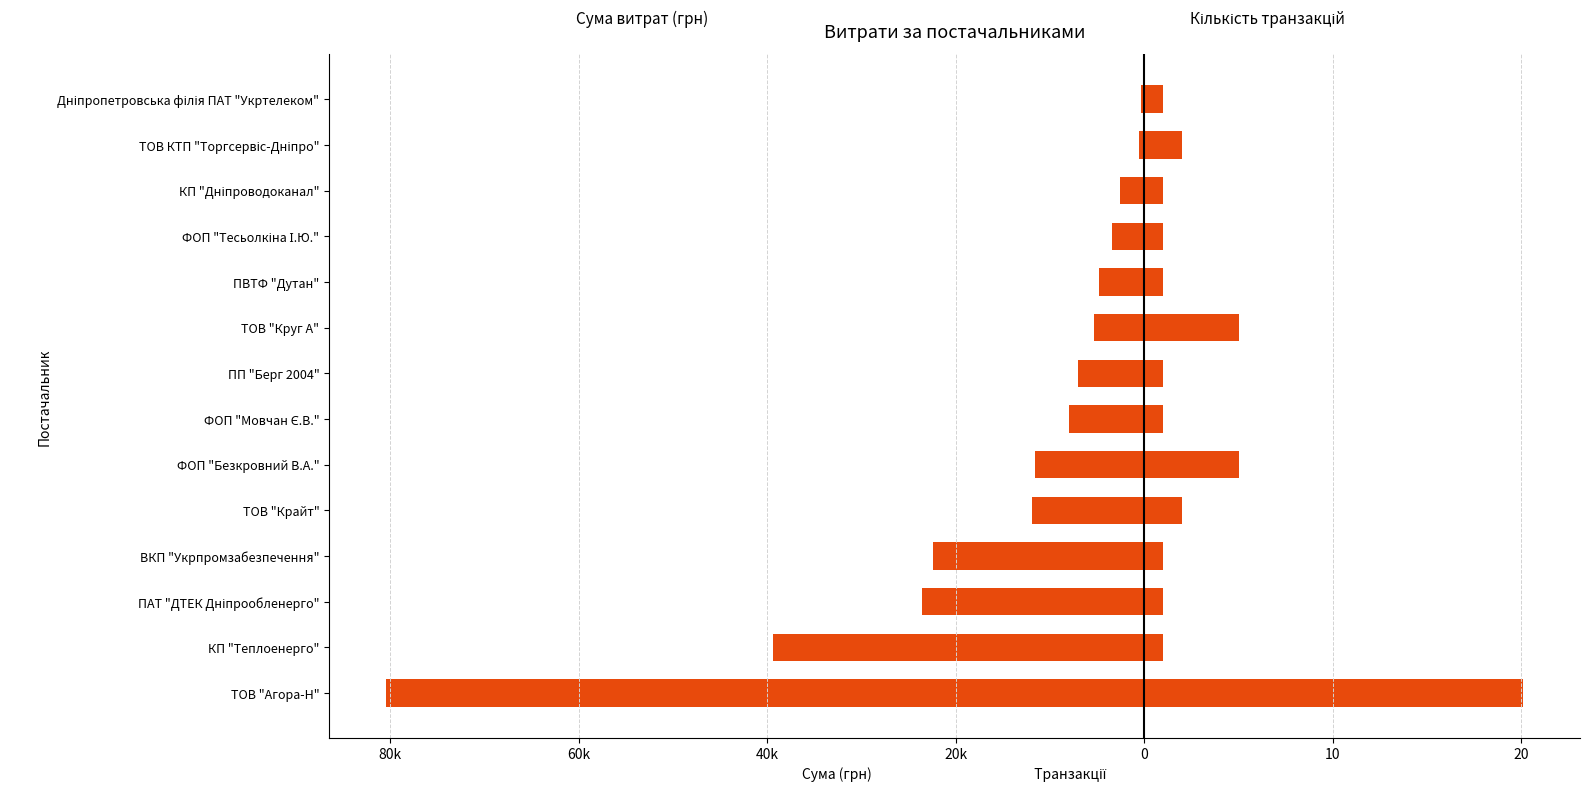

How many data points does each series have?

14